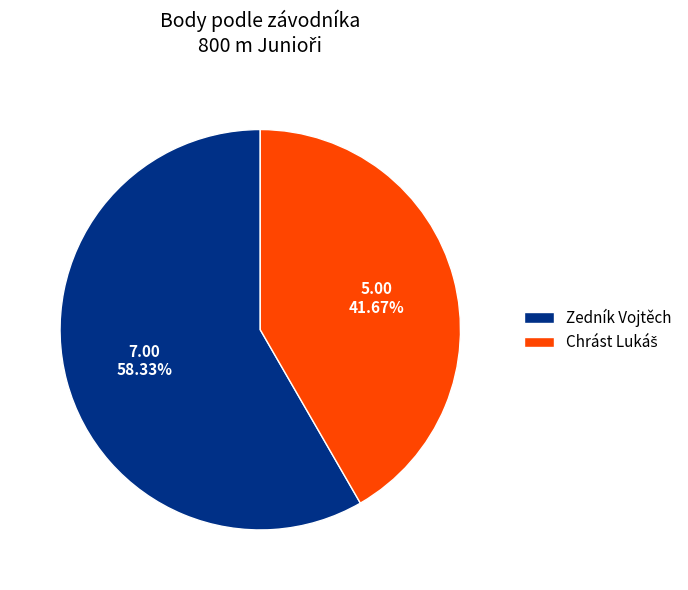

Which slice is the largest?

Zedník Vojtěch